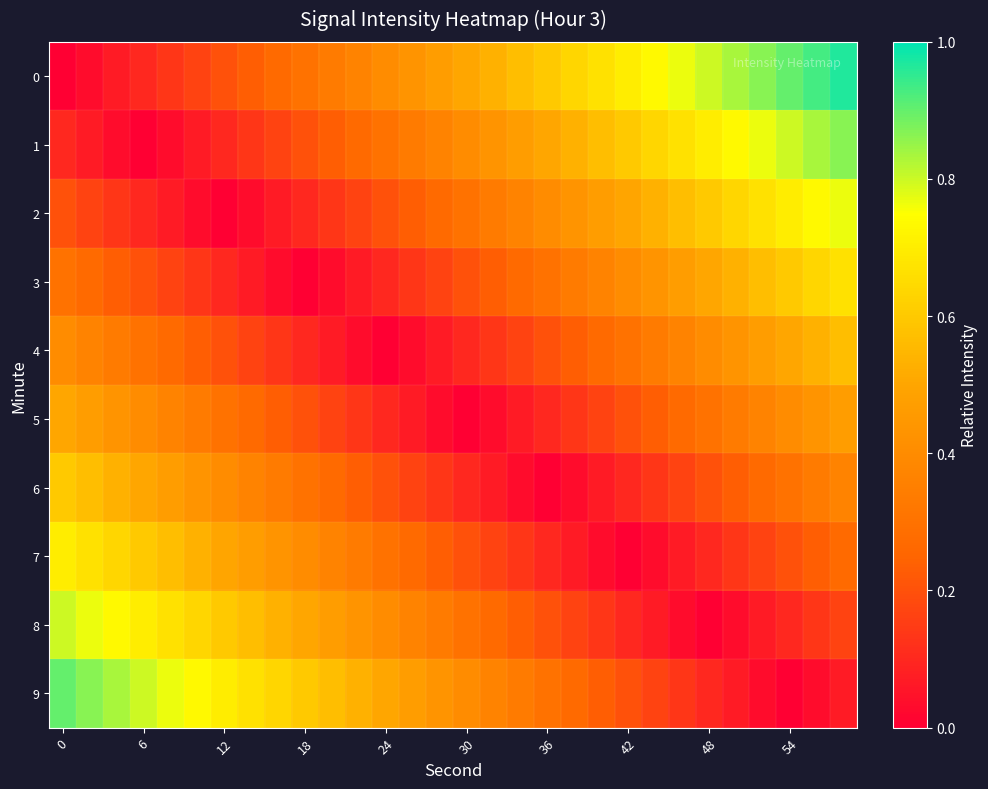

Which label corresponds to the largest value in the chart?

29